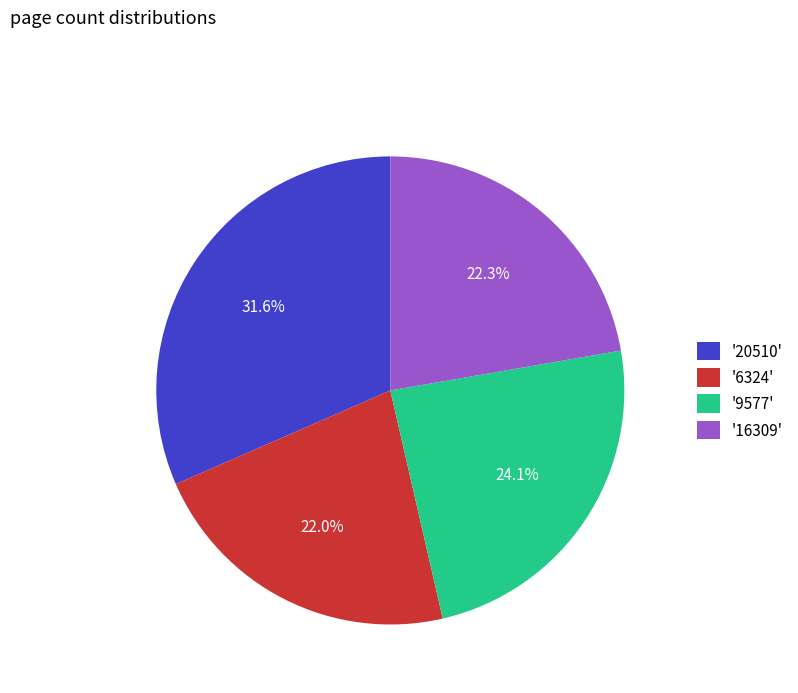

Is the sum of '16309' and '20510' greater than half?

Yes